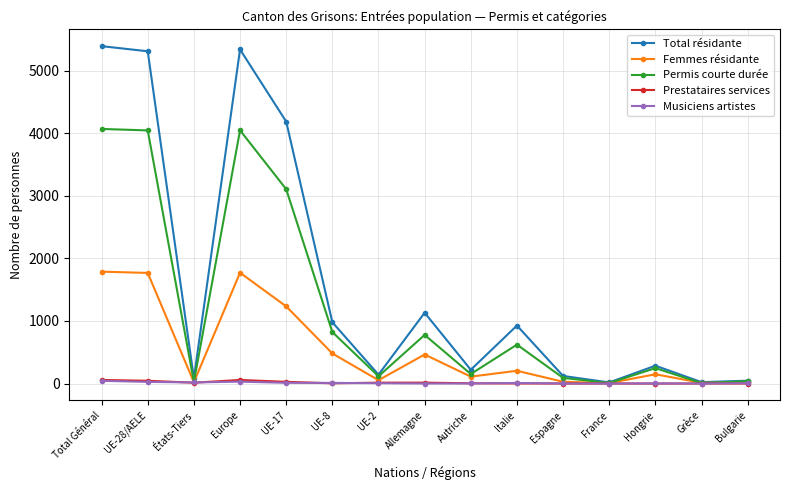

The value of Permis courte durée at UE-28/AELE is 4048. True or false?

True